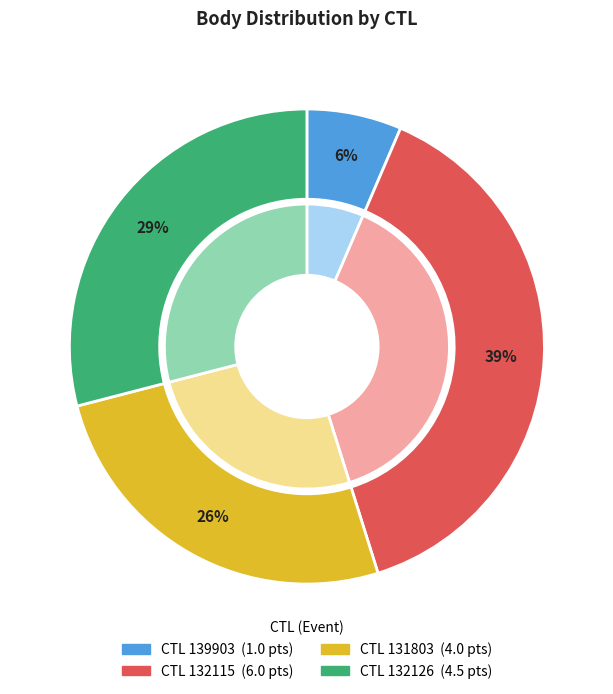

Rank the categories by value from highest to lowest.

132115, 132126, 131803, 139903